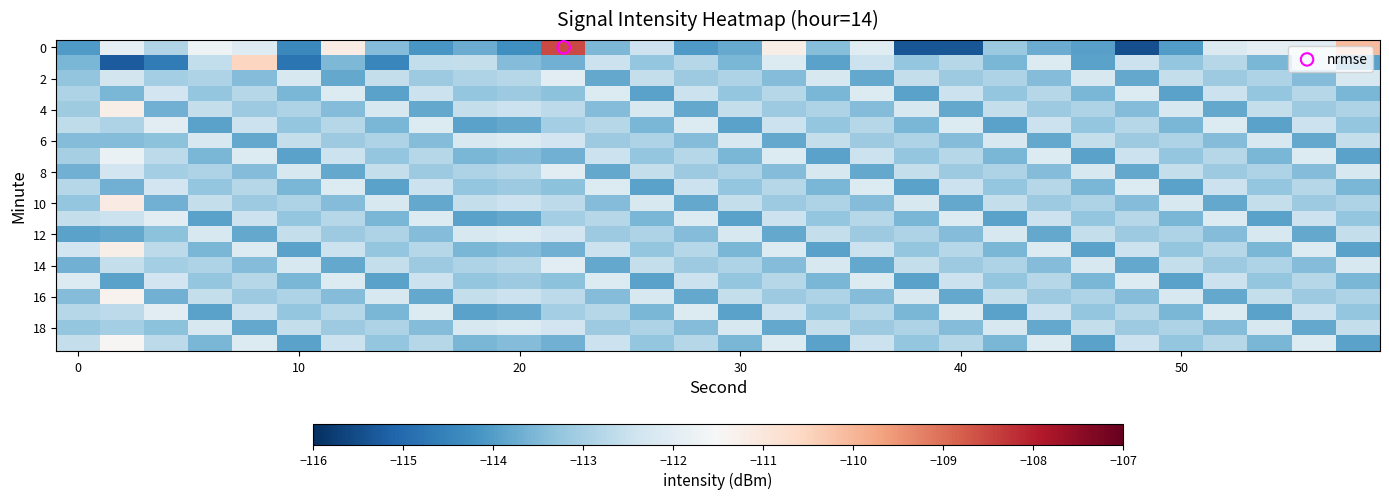

How many data points does each series have?

30